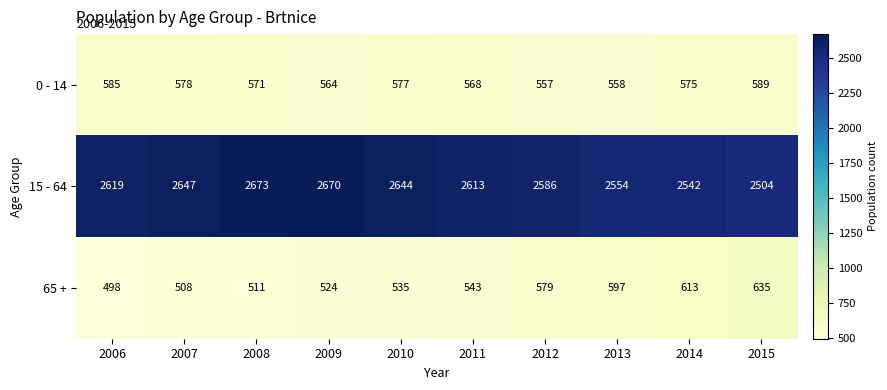

At which label does 0 - 14 first exceed 575?

2006